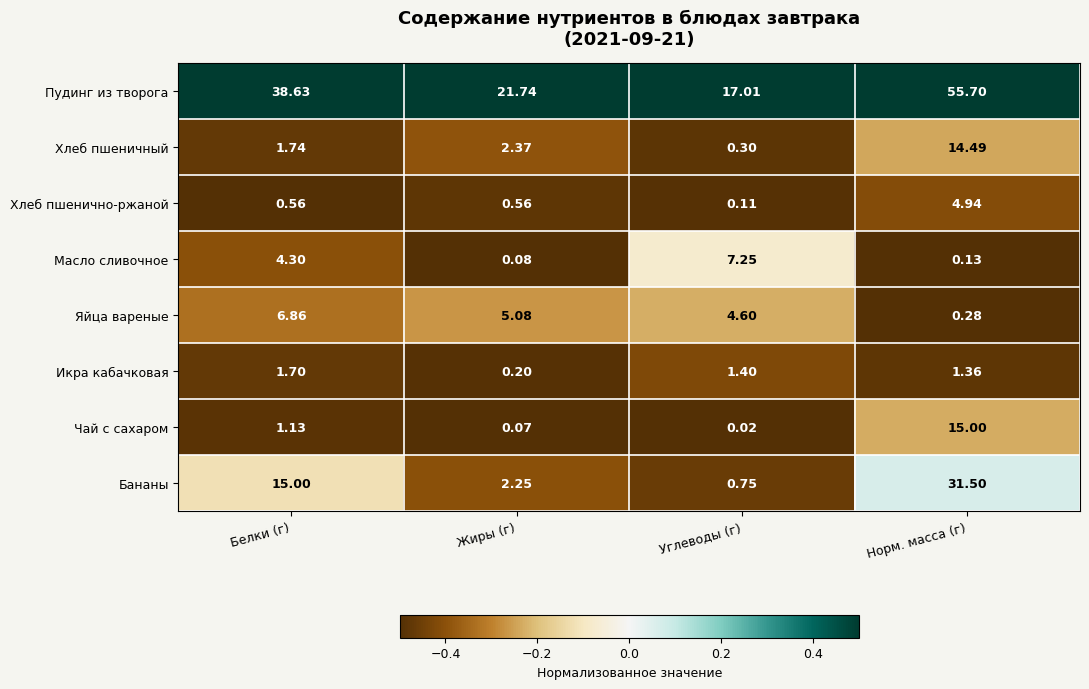

Which category has the highest value in the Яйца вареные series?

Белки (г)